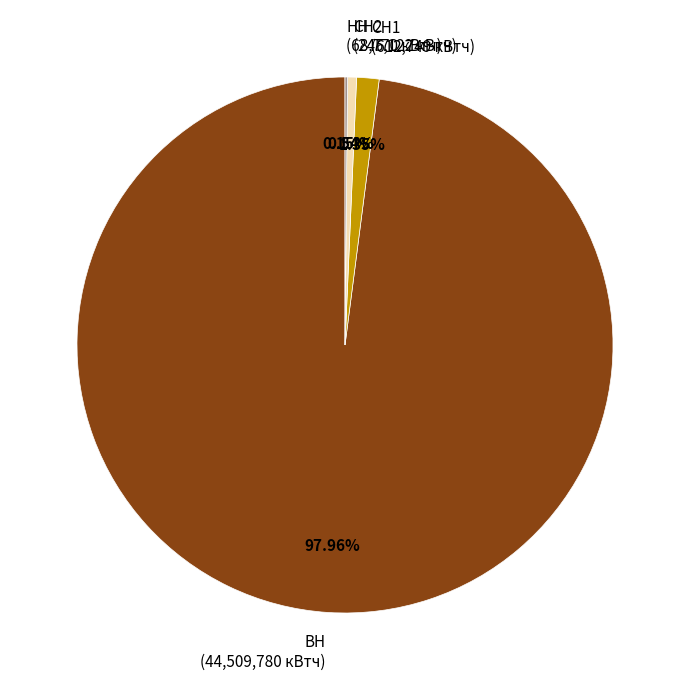

Approximately how many times larger is the value at ВН (44,509,780 кВтч) compared to СН2 (245,122 кВтч)?

181.6